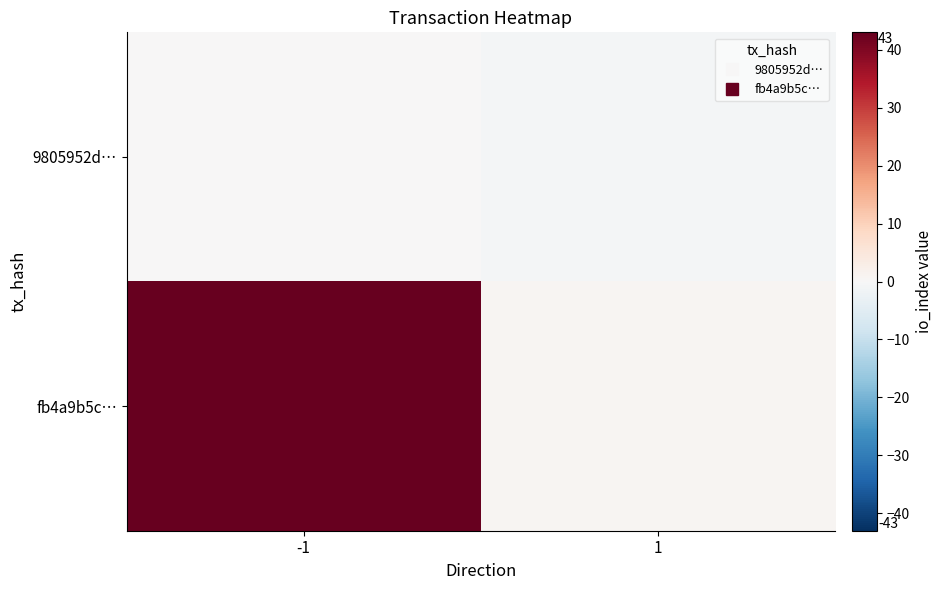

Which label corresponds to the smallest value in the chart?

1